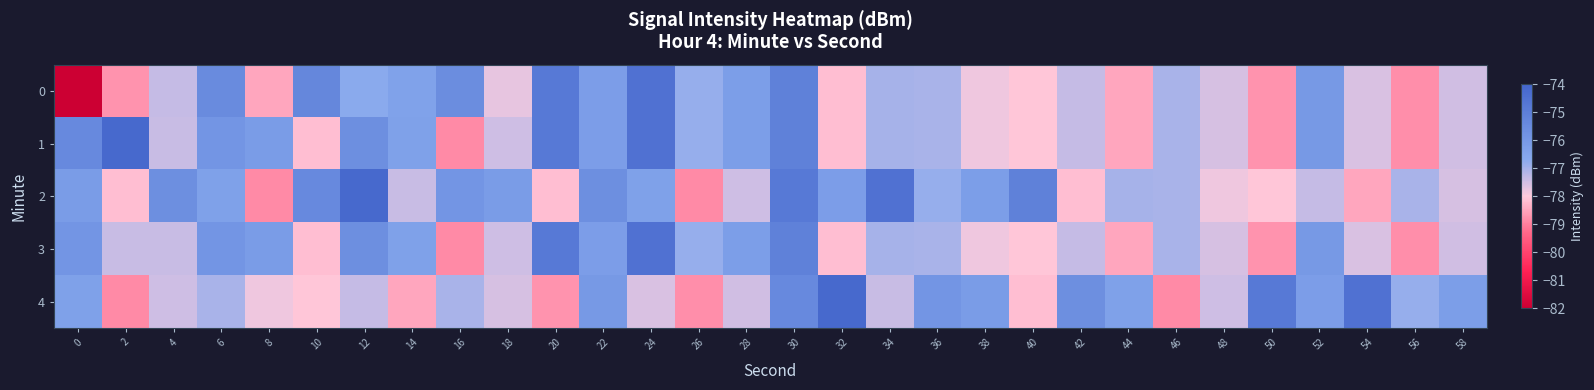

At 48, list the series in order from smallest to largest.

2, 0, 1, 3, 4